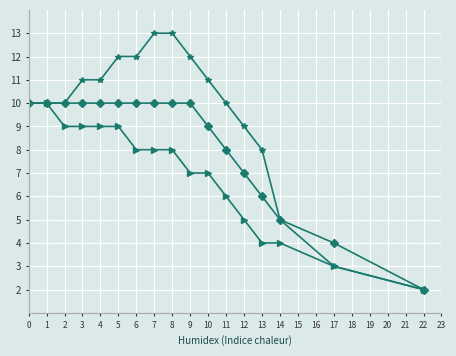

What is the total value across all series at 1?

30